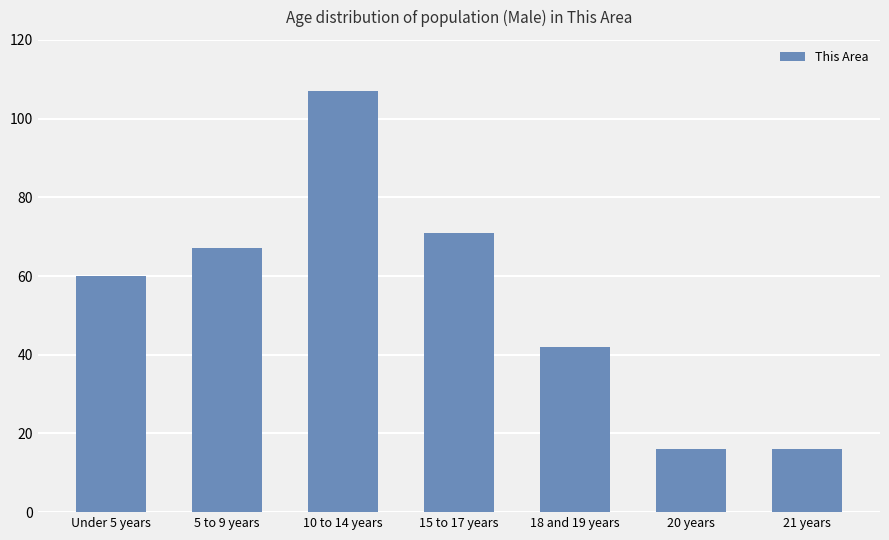

Between 20 years and Under 5 years, which is larger?

Under 5 years